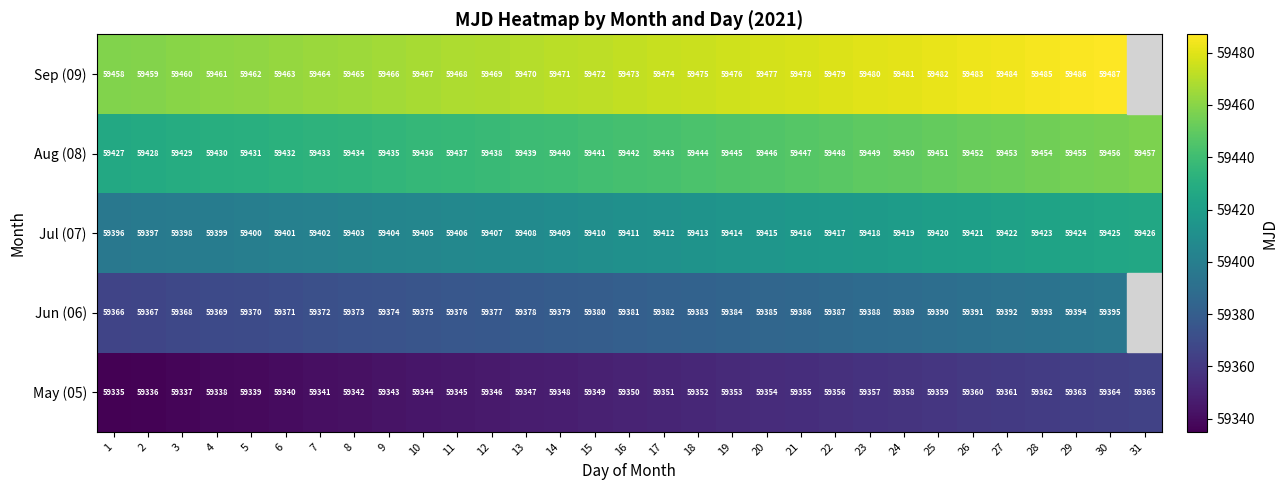

How many categories are shown in the chart?

31